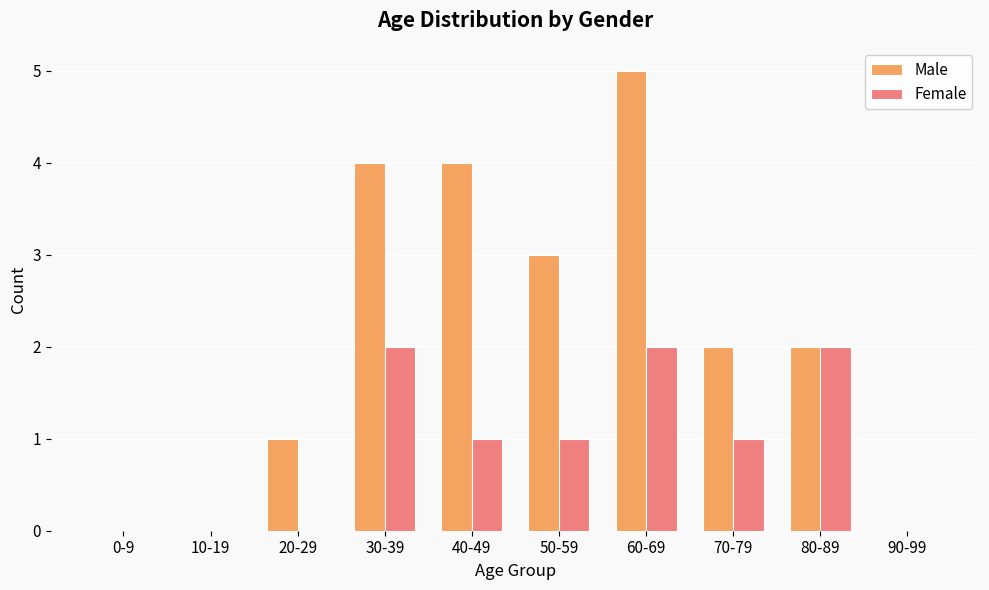

Read the Male value at 50-59.

3